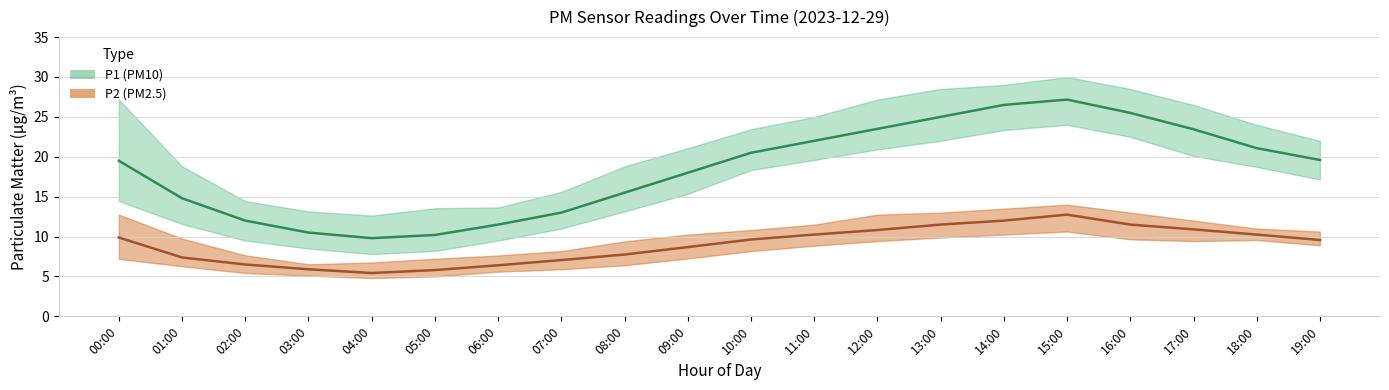

What value does the P2 series have at 16:00?

11.5